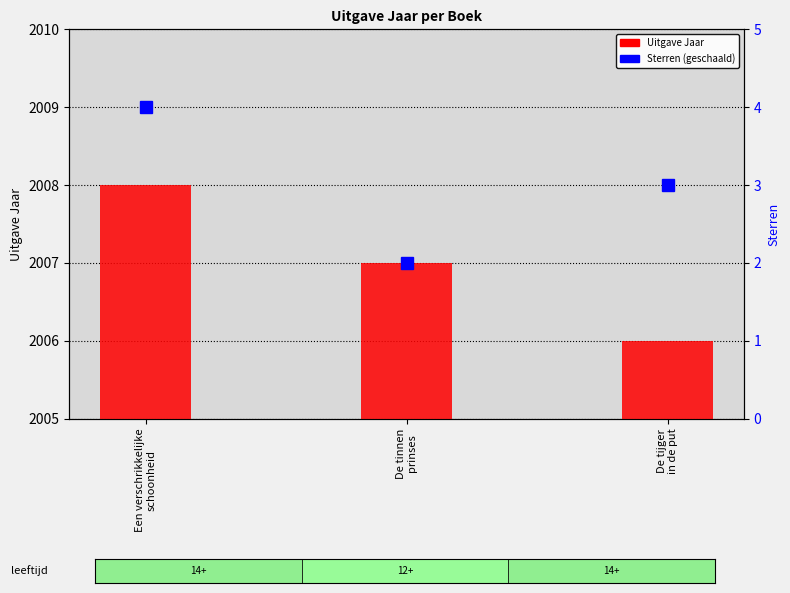

What is the maximum value for Sterren (geschaald)?

2009